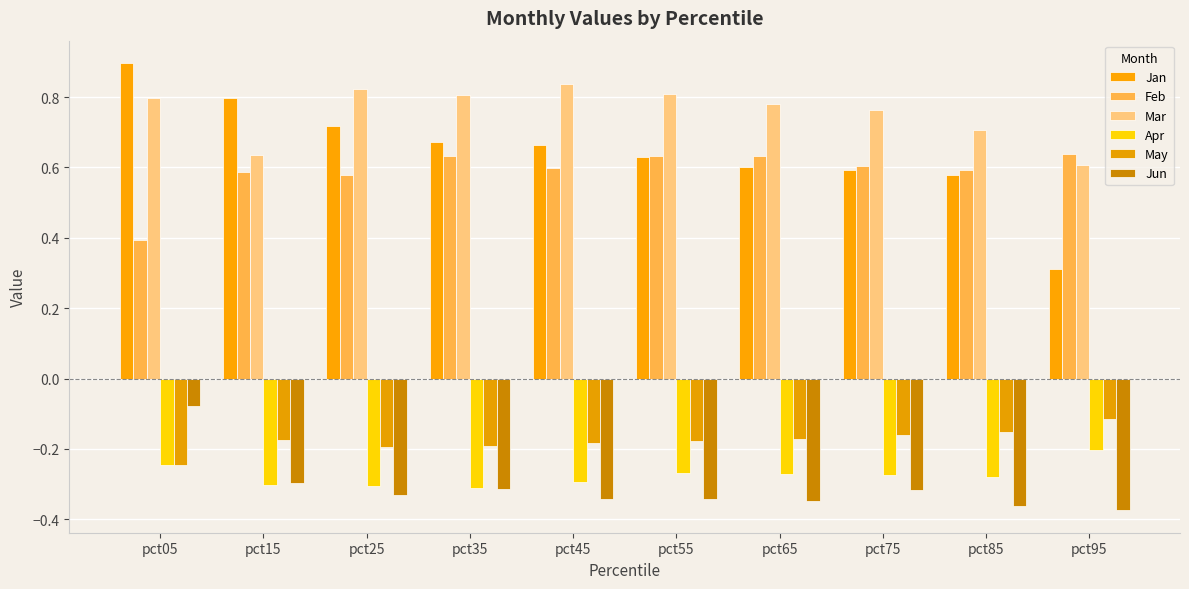

List the labels in order of Jun value, largest first.

pct05, pct15, pct35, pct75, pct25, pct55, pct45, pct65, pct85, pct95